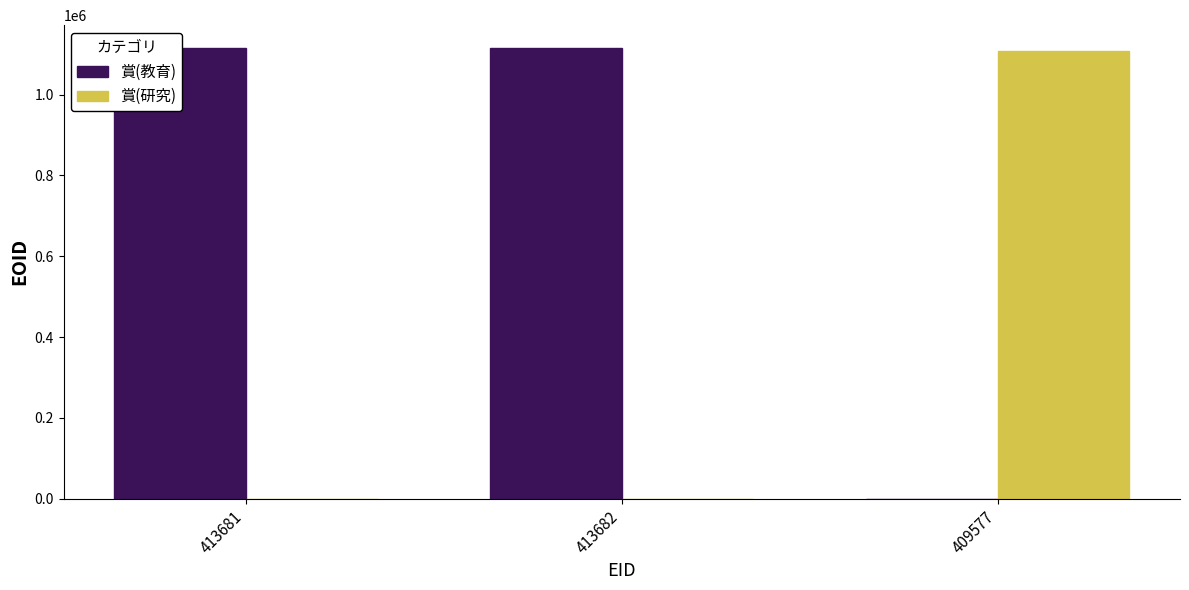

What is the sum of all 賞(教育) values?

2232793